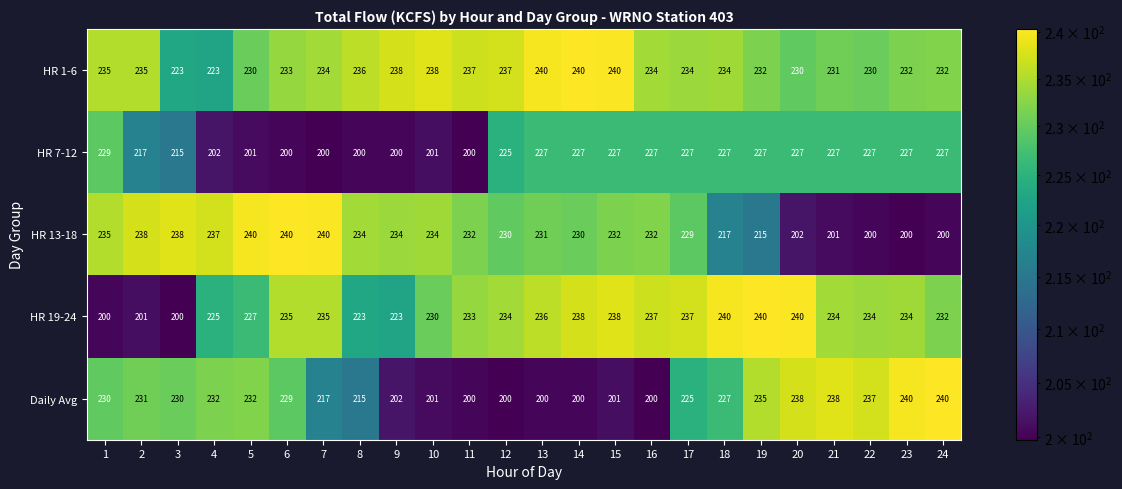

Is it true that HR 7-12 equals 200 at 6?

True